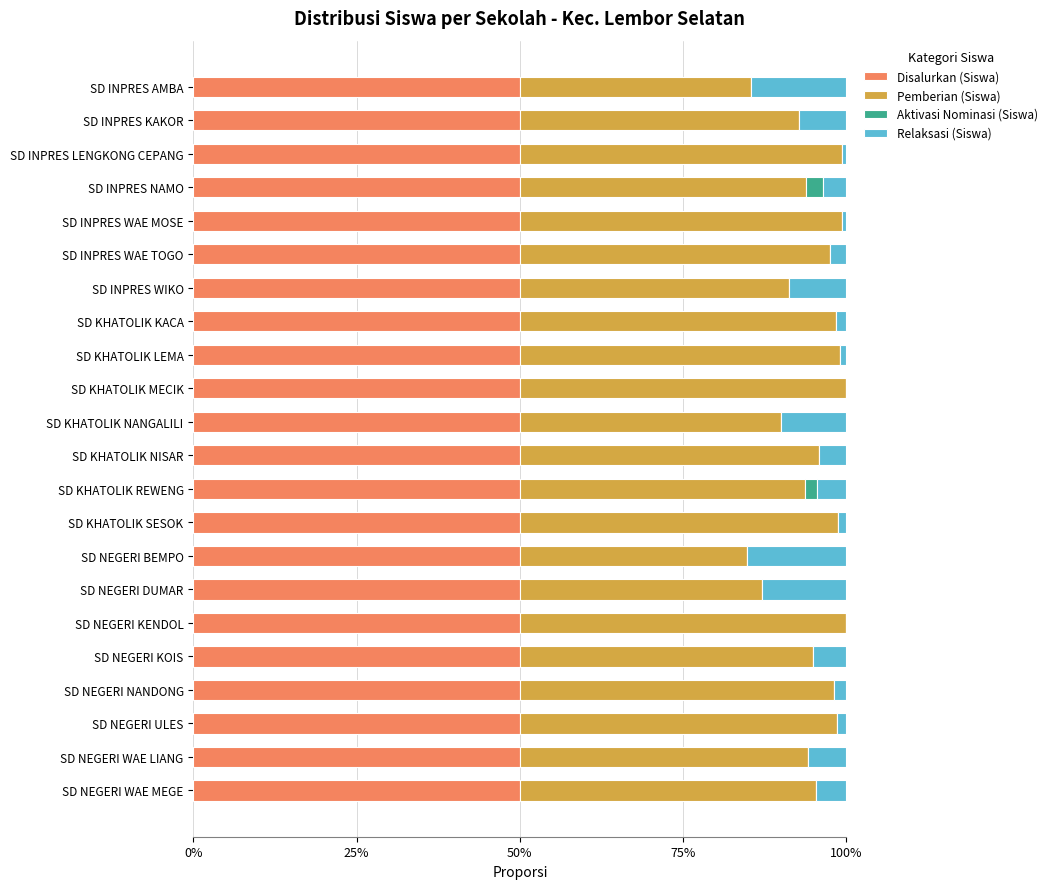

What are all the series names shown in the legend?

Disalurkan (Siswa), Pemberian (Siswa), Aktivasi Nominasi (Siswa), Relaksasi (Siswa)